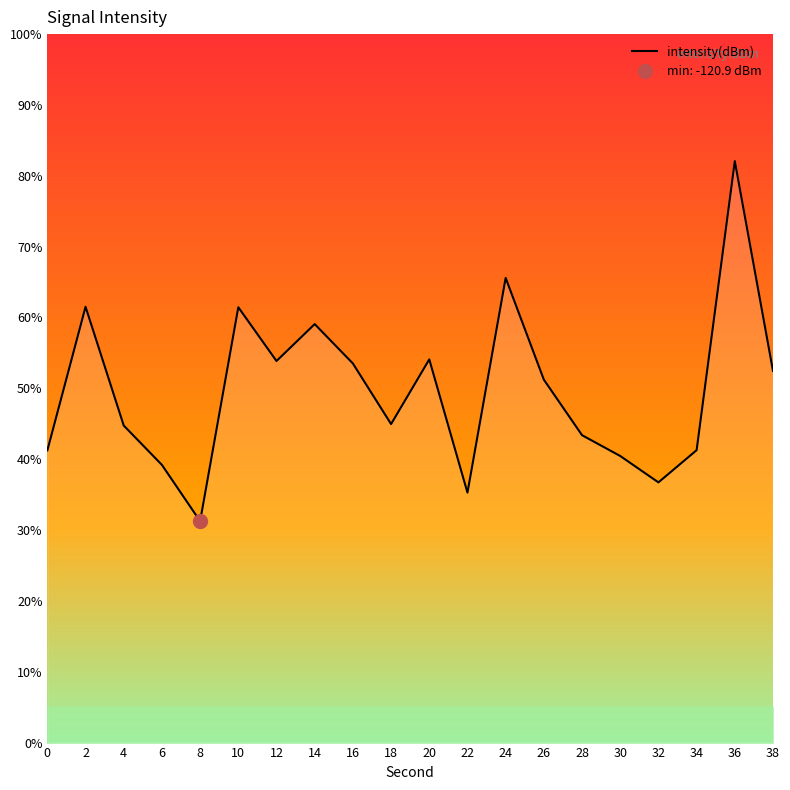

The value of intensity(dBm) at 28 is 16.0. True or false?

False